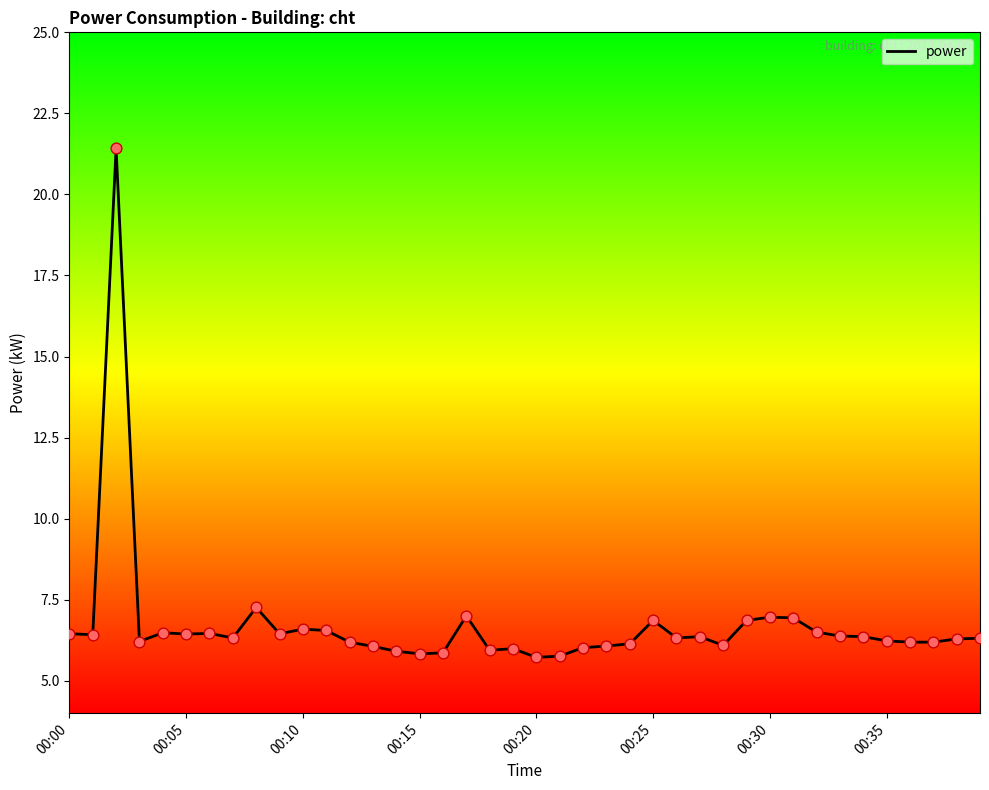

What is the greatest value displayed?

21.4